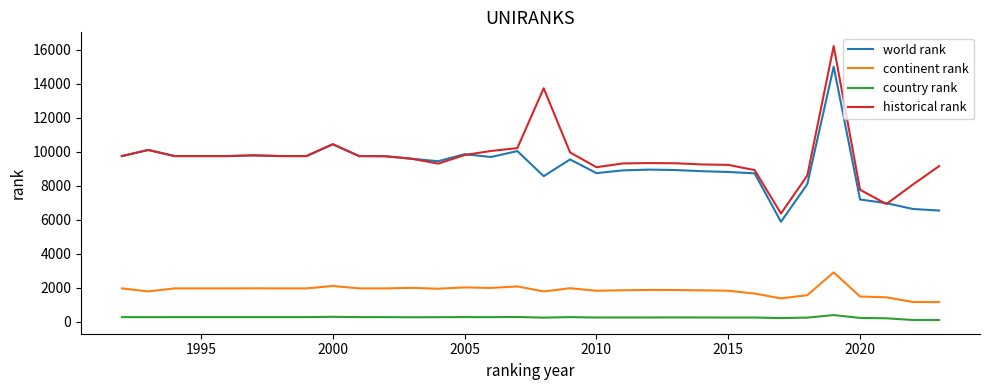

What is the lowest value of the continent rank series?

1143.0